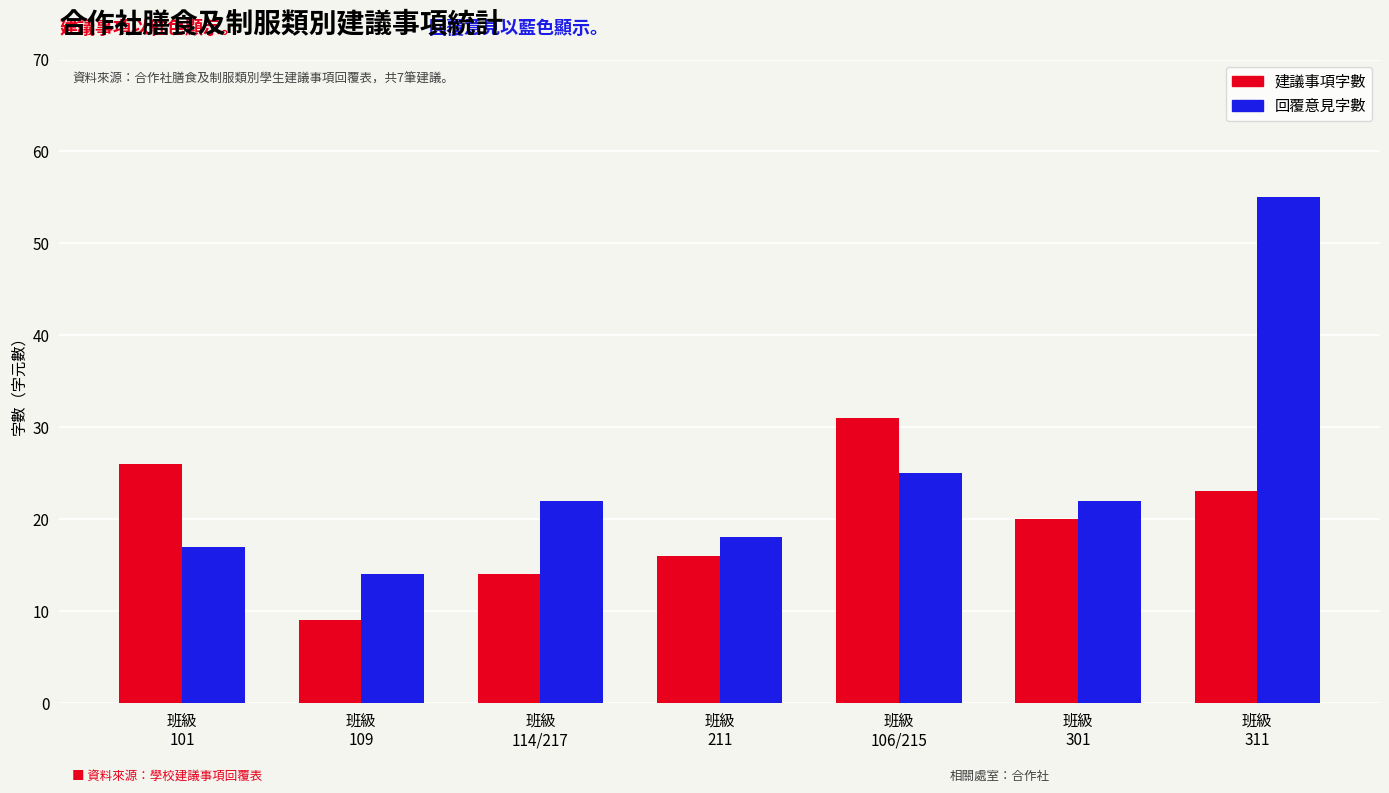

At which category is the sum across all series the highest?

班級
311